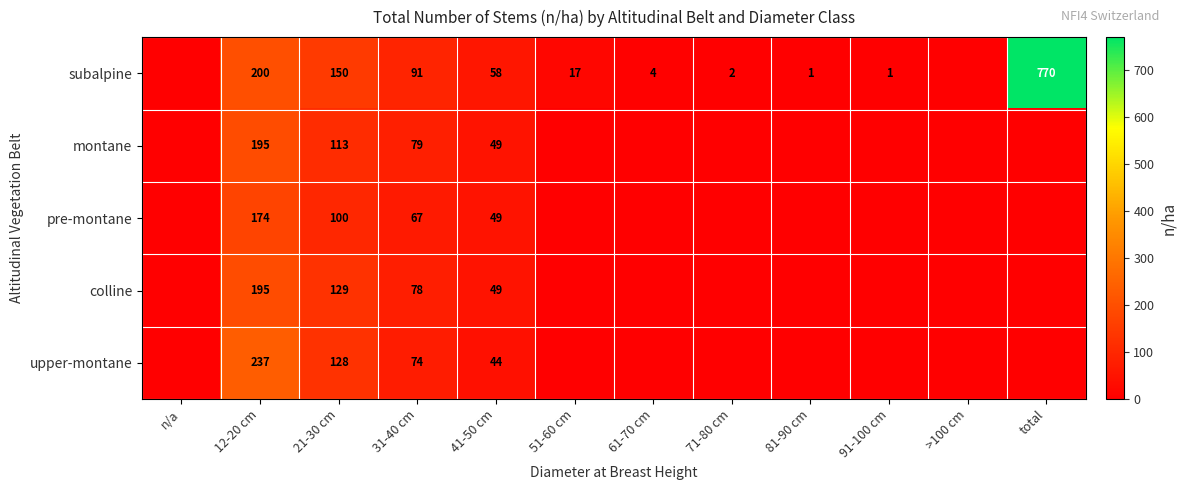

Is it true that subalpine equals 211 at 21-30 cm?

False